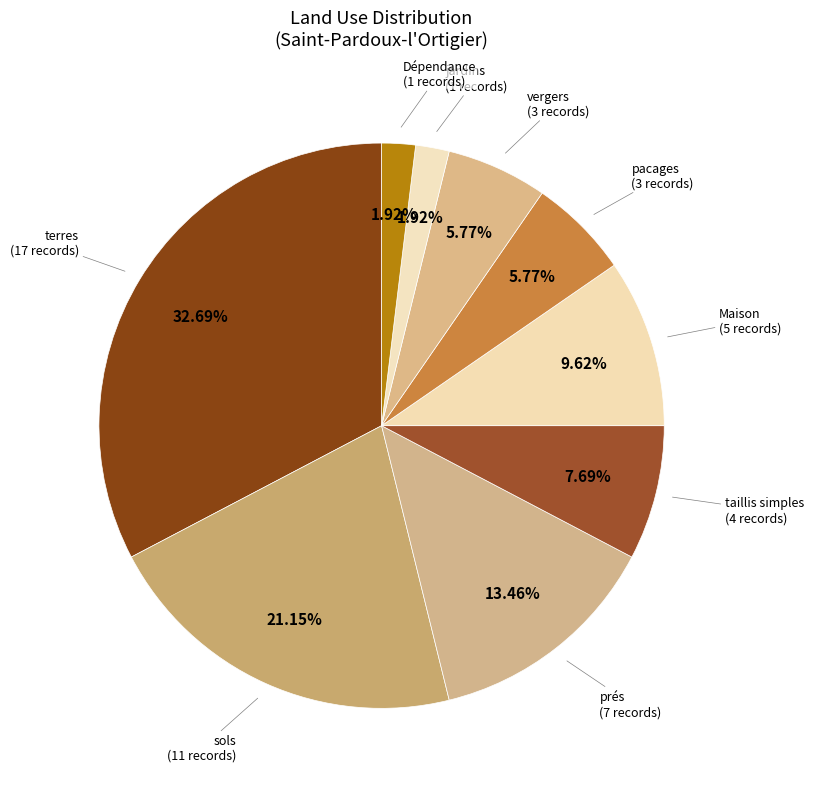

Count the number of slices in the pie.

9